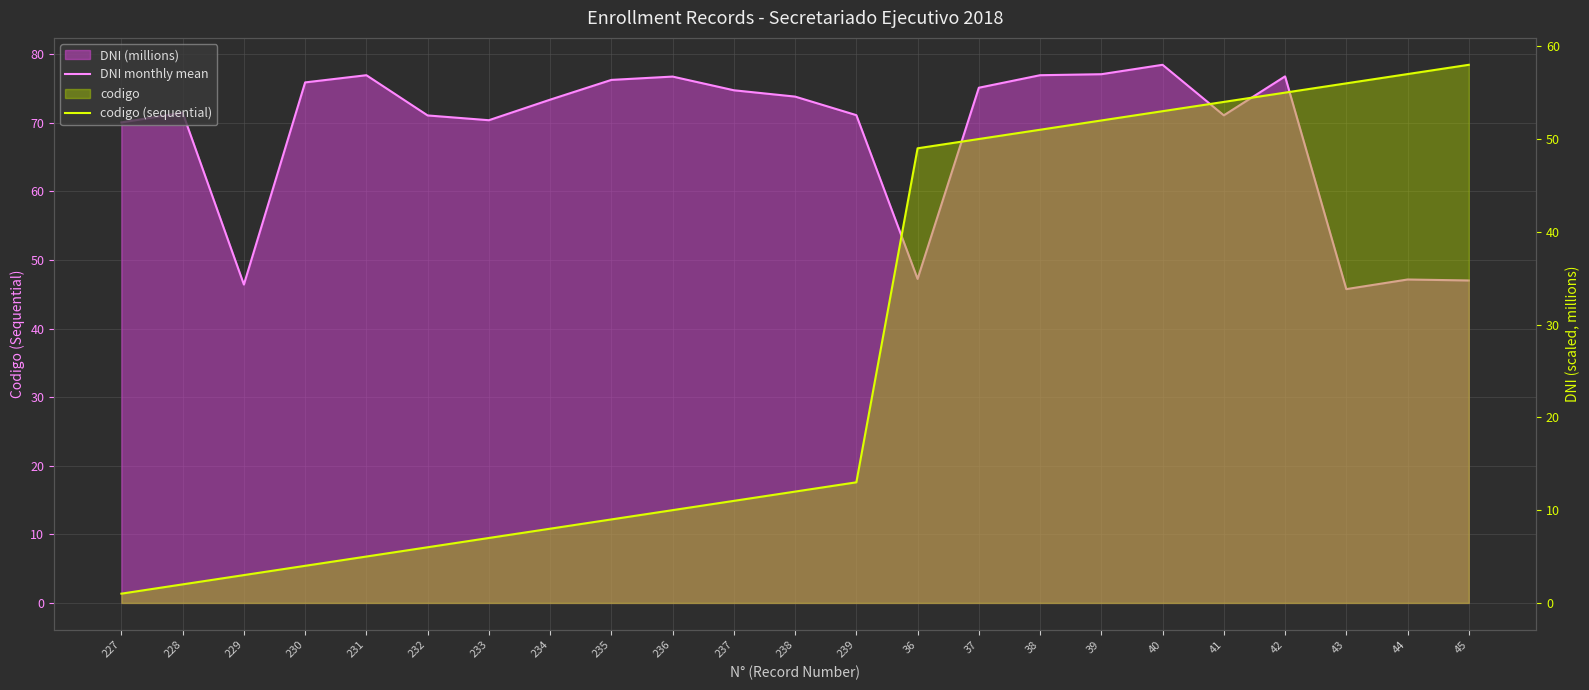

Reading left to right, extract all data points from this chart.

DNI monthly mean: 70.1	71.5	46.4	75.9	76.9	71.1	70.4	73.4	76.3	76.7	74.7	73.8	71.1	47.2	75.1	76.9	77.1	78.5	71.1	76.8	45.8	47.2	47.0
codigo (sequential): 1.0	2.0	3.0	4.0	5.0	6.0	7.0	8.0	9.0	10.0	11.0	12.0	13.0	49.0	50.0	51.0	52.0	53.0	54.0	55.0	56.0	57.0	58.0